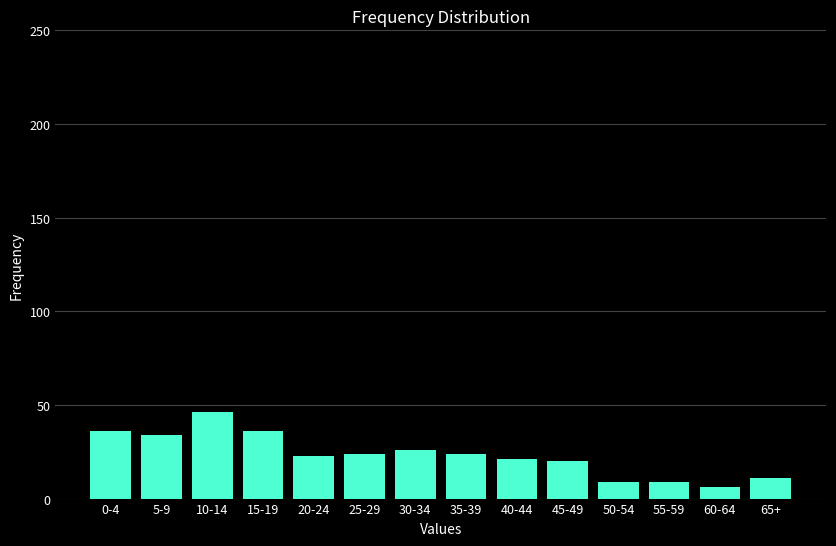

Reading left to right, extract all data points from this chart.

36	34	46	36	23	24	26	24	21	20	9	9	6	11